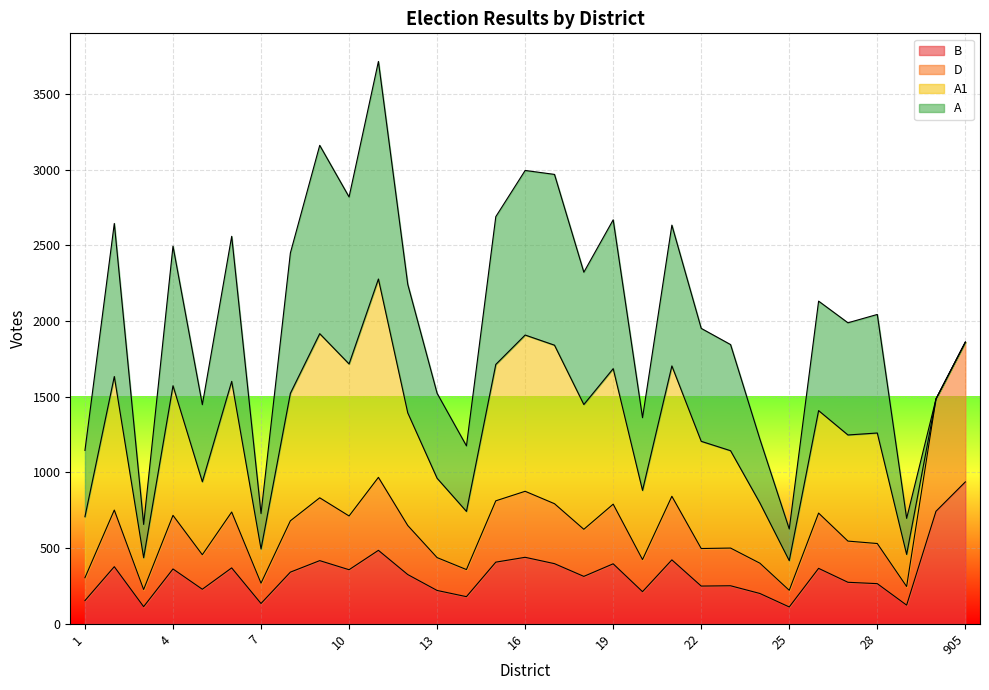

In D, how many points are lower than both neighbors (excluding endpoints)?

10